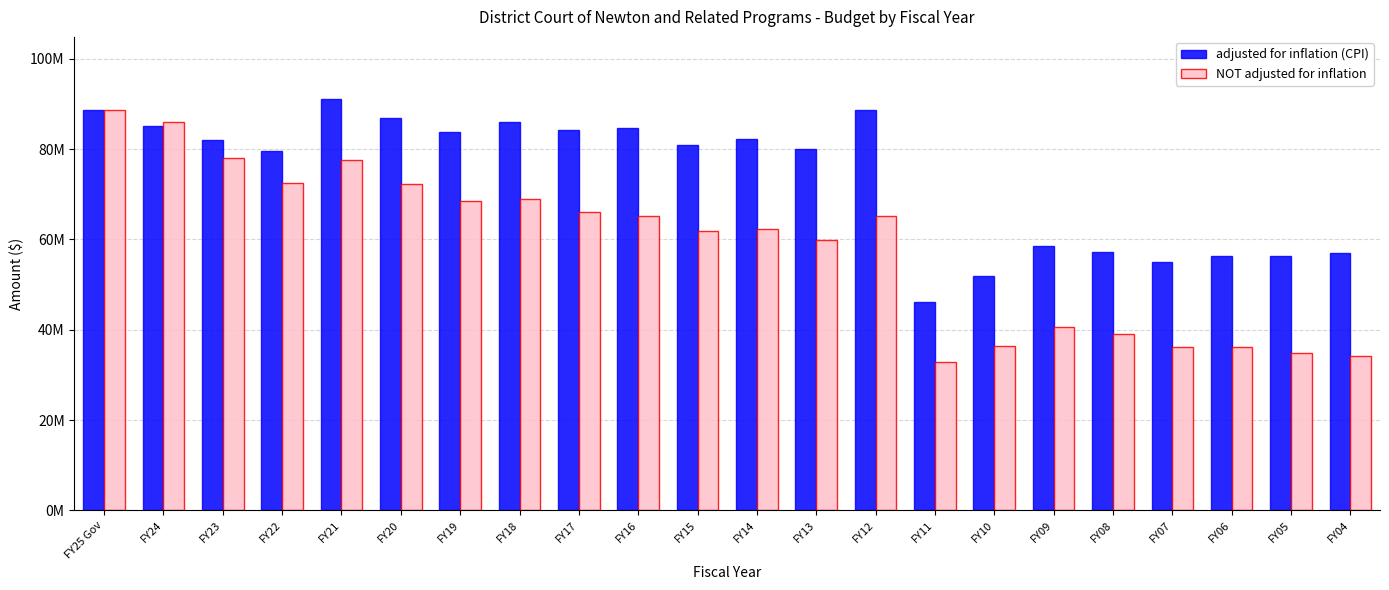

What is the value of the adjusted for inflation (CPI) bar at the 7th from the left?

83795517